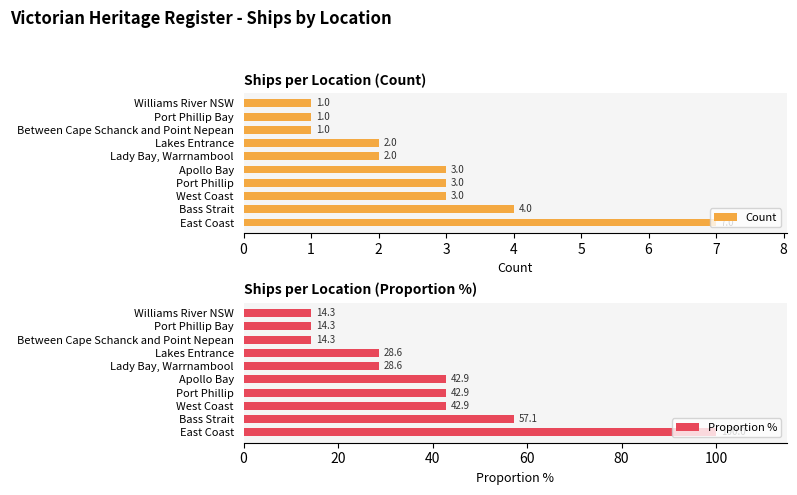

Rank the series by their maximum value, from highest to lowest.

Proportion %, Count